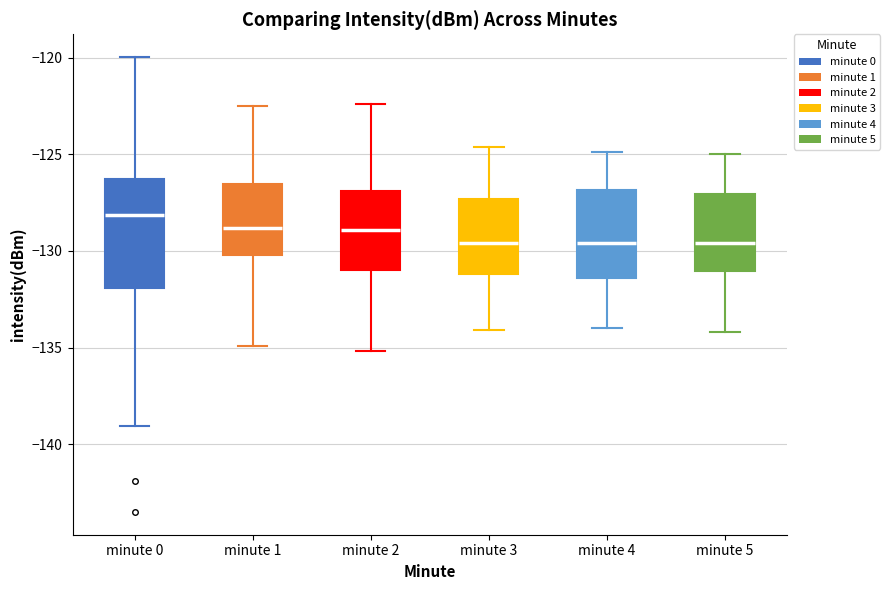

Where is the lower edge of the box for minute 5 on the y-axis? The values are not printed on the chart, so give them approximately, as read against the axis.

-131.0